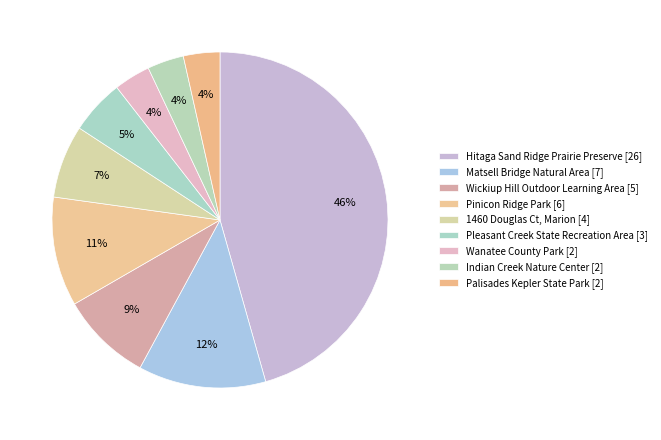

How many slices are in this pie chart?

9